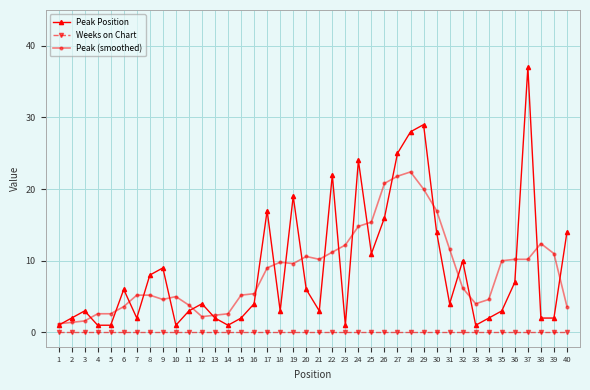

True or false: Peak Position has more than 1 interior local peaks.

True